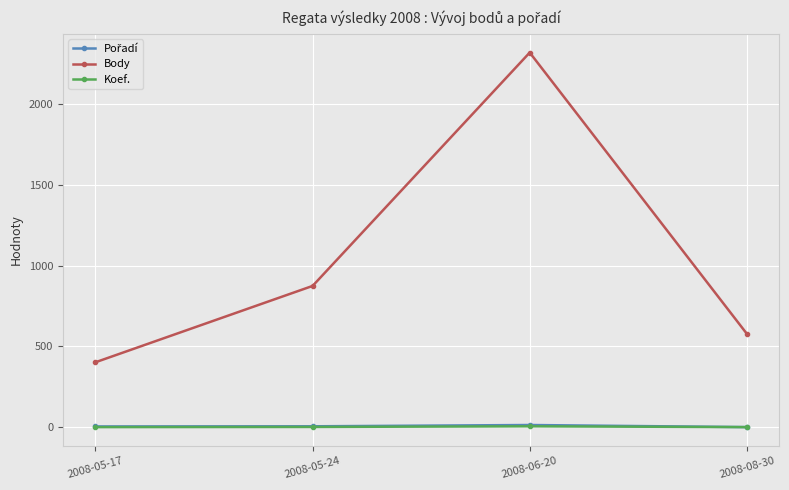

How many categories are shown in the chart?

4